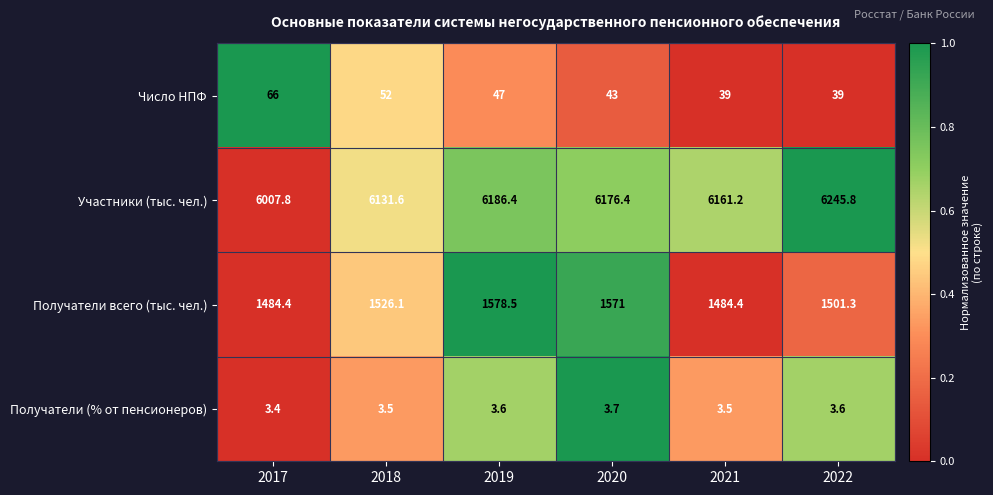

What is the sum of the Участники (тыс. чел.) values at 2021 and 2019?

12347.6